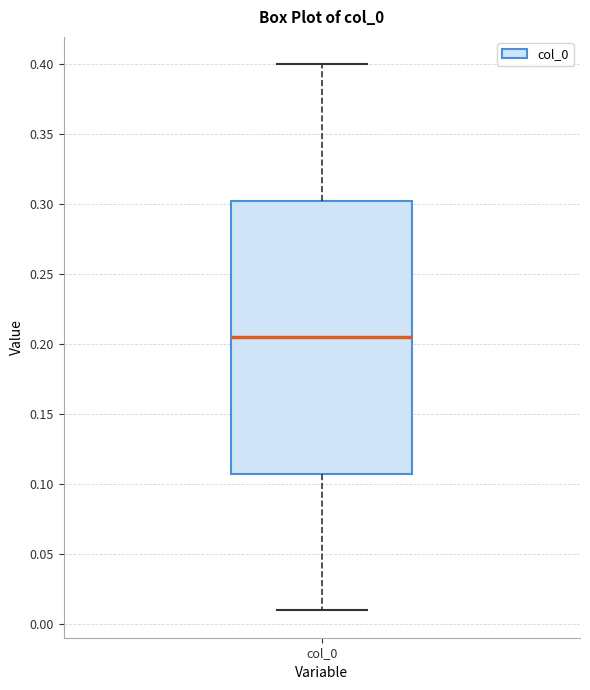

Where does the median line of the box for col_0 sit on the y-axis? The values are not printed on the chart, so give them approximately, as read against the axis.

0.205